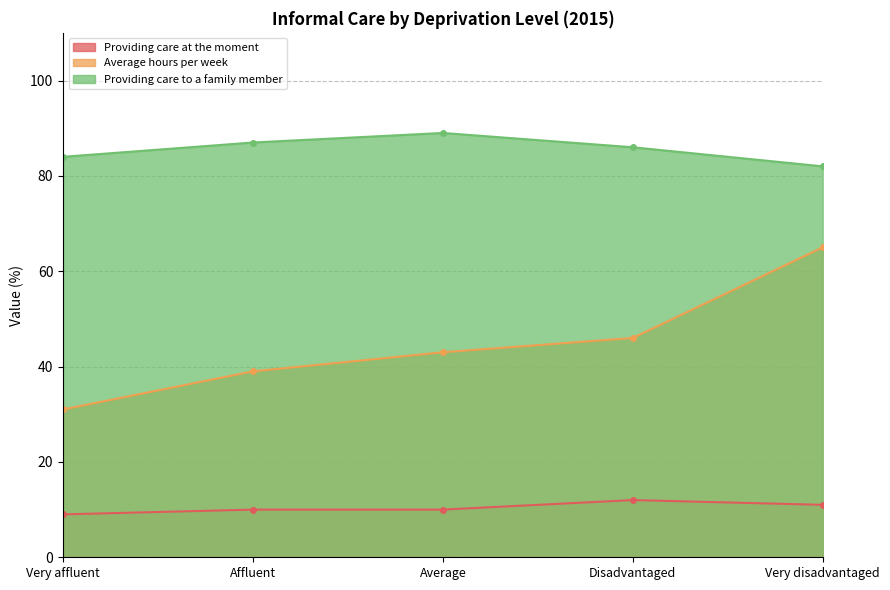

What is the label of the 2nd point from the right?

Disadvantaged